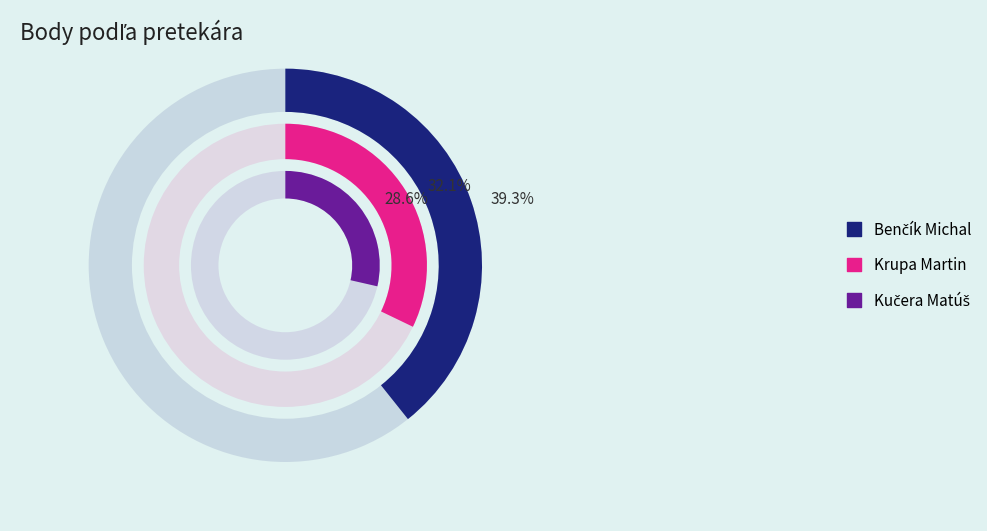

Is Benčík Michal the majority of the pie?

No